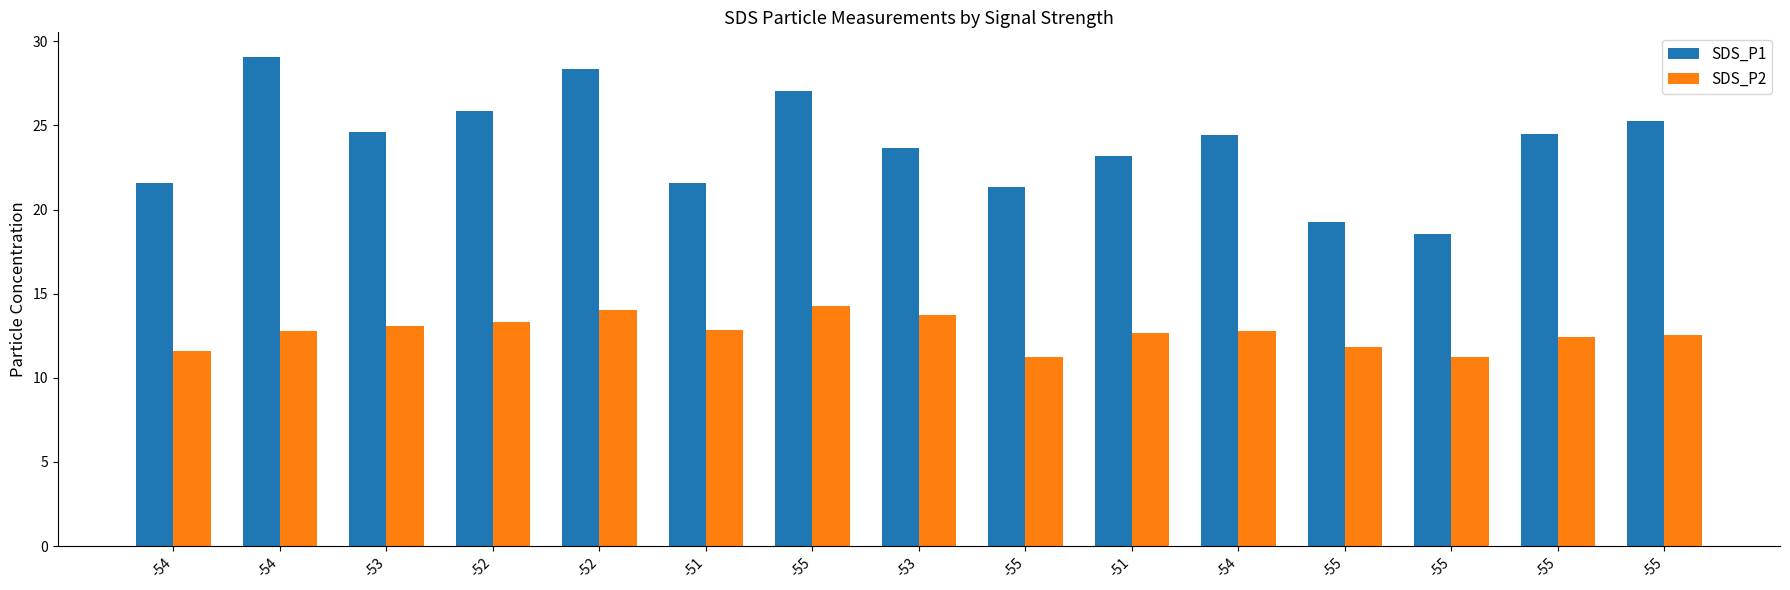

Rank the series by their average value, from lowest to highest.

SDS_P2, SDS_P1